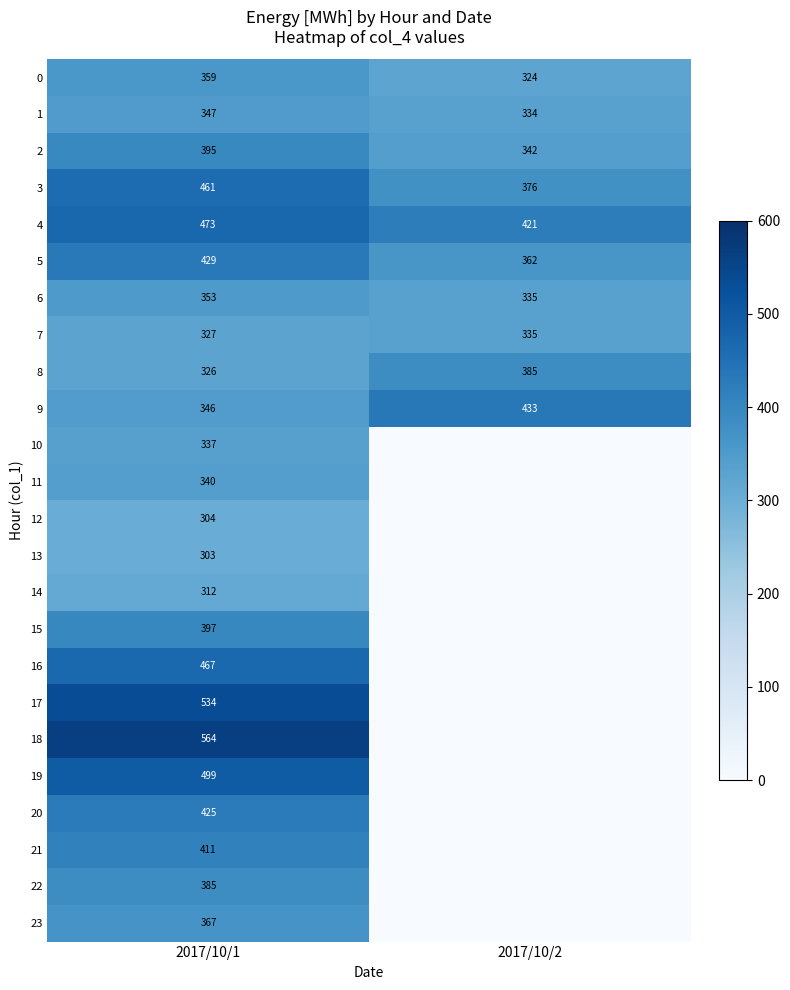

What is the total value across all series at 2017/10/1?

9461